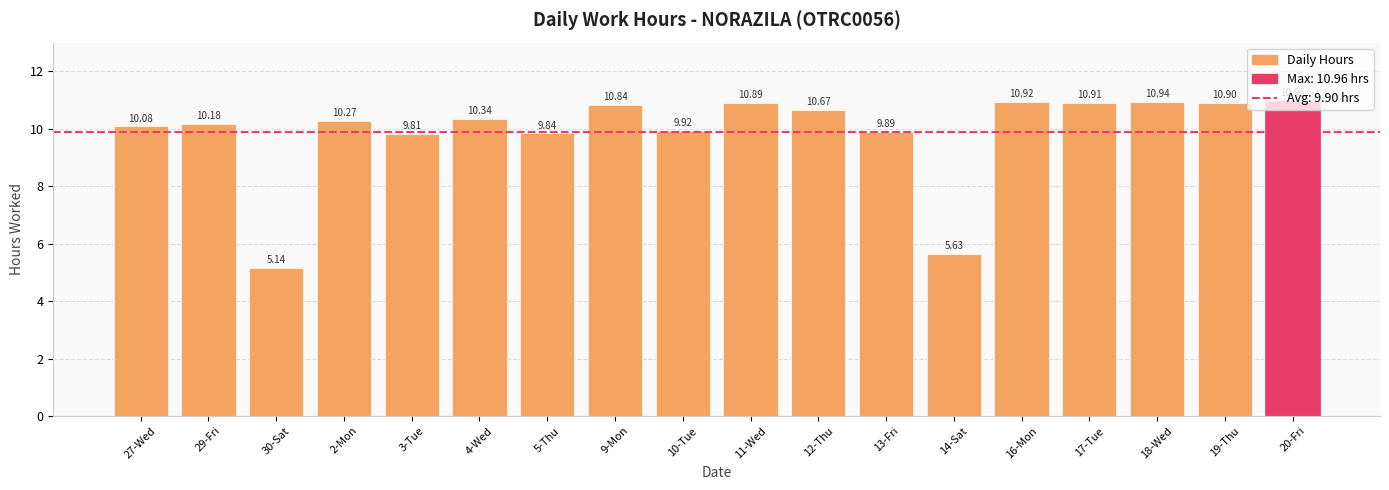

Rank the categories by value from highest to lowest.

20-Fri, 18-Wed, 16-Mon, 17-Tue, 19-Thu, 11-Wed, 9-Mon, 12-Thu, 4-Wed, 2-Mon, 29-Fri, 27-Wed, 10-Tue, 13-Fri, 5-Thu, 3-Tue, 14-Sat, 30-Sat